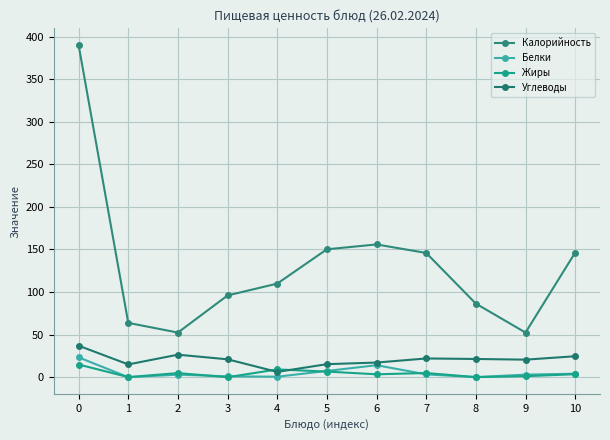

Which series has the largest total across all categories?

Калорийность